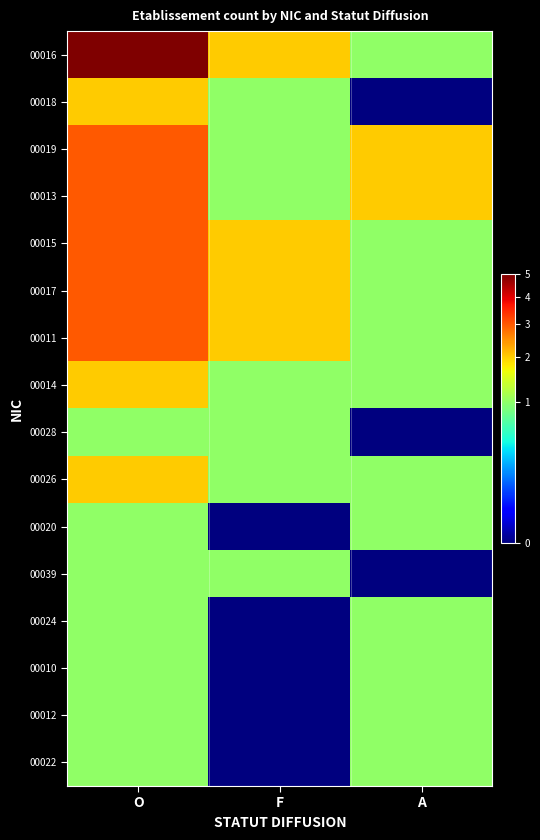

Which series changed the most between F and A?

00016